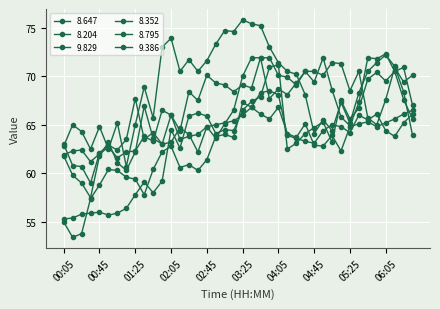

Is this an area chart (filled region under the line)?

No